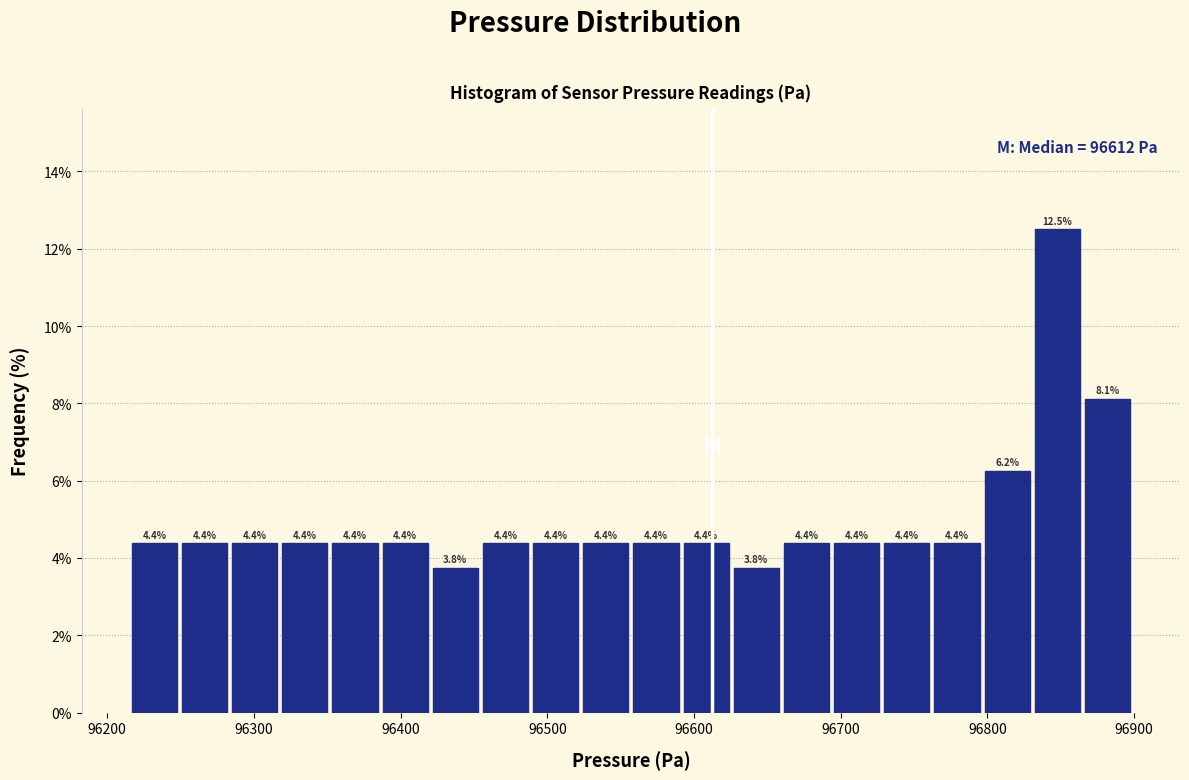

Read against the x-axis, roughly where is the centre of the tallest bar?

96850